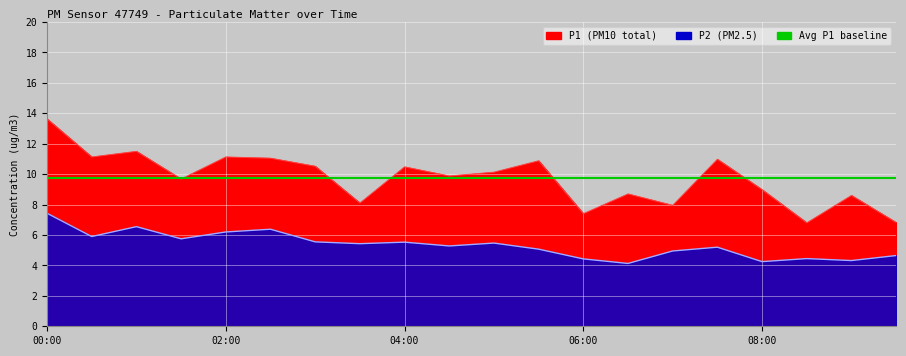

True or false: P1 and P2 cross at least once.

False